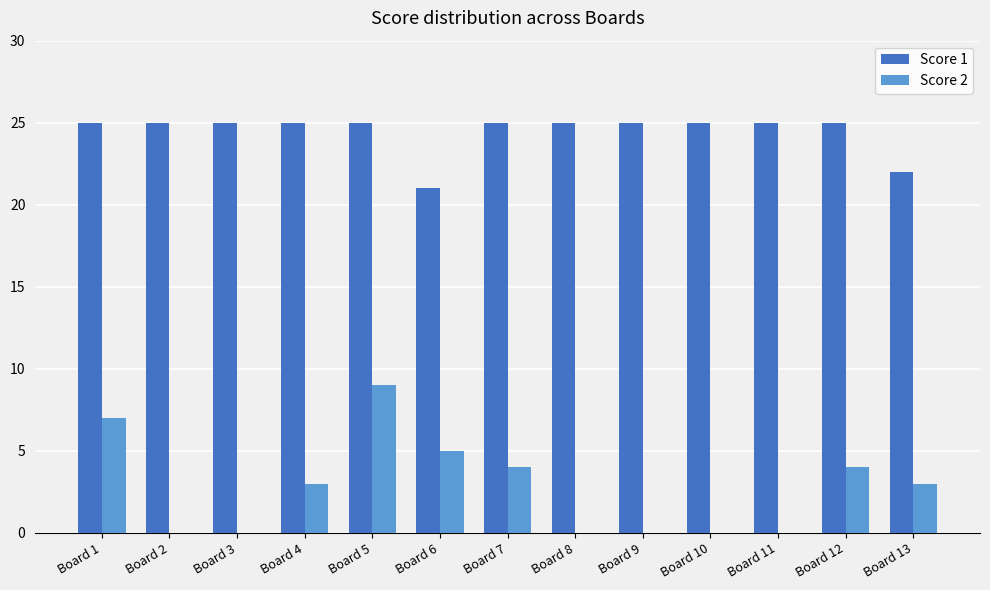

Is it true that Score 1 equals 25 at Board 9?

True